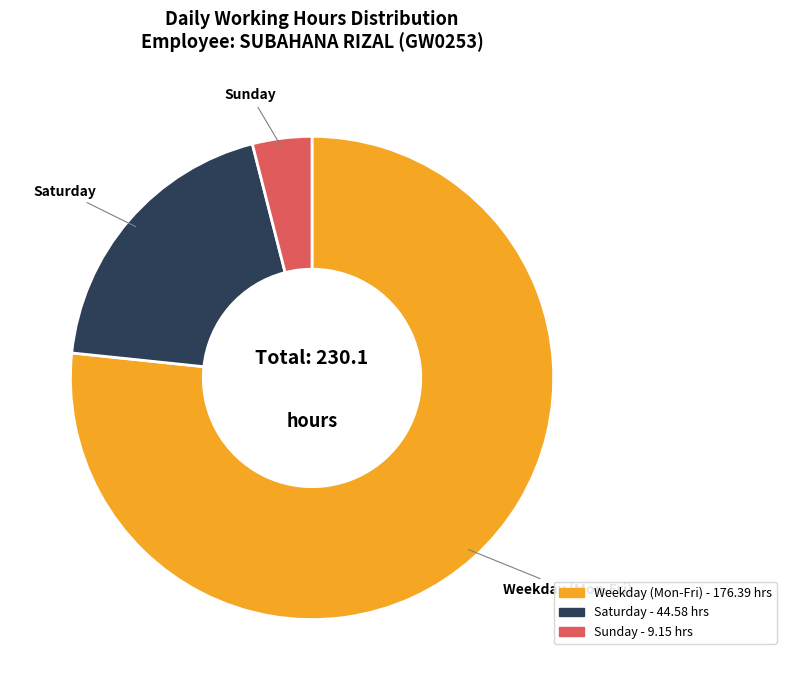

Is there a majority slice in this chart?

Yes